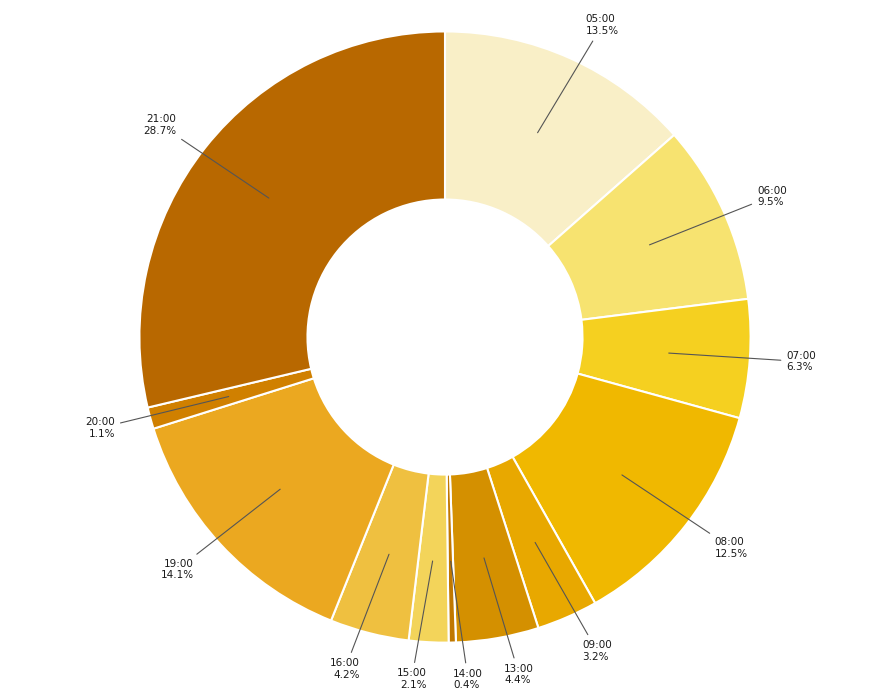

How many slices are in this pie chart?

12